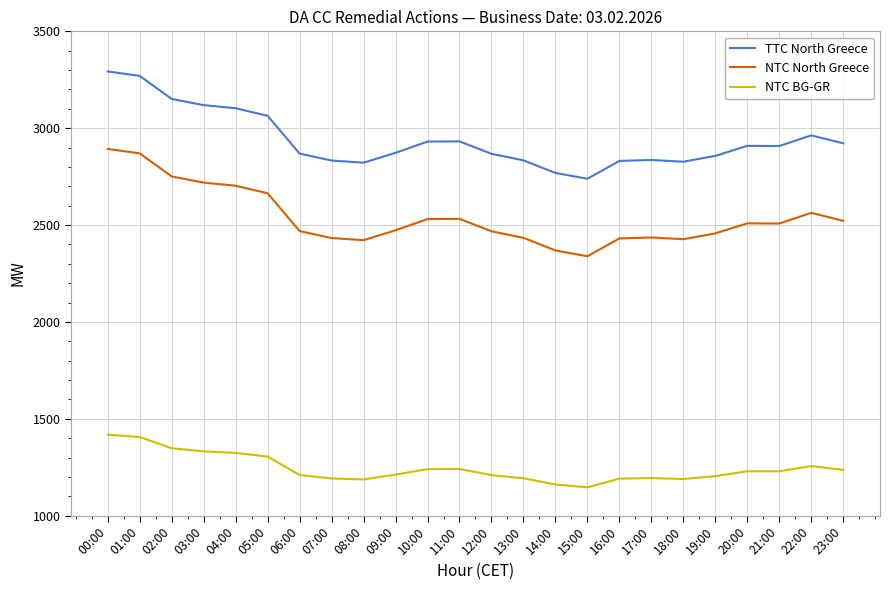

True or false: NTC BG-GR and NTC North Greece cross at least once.

False